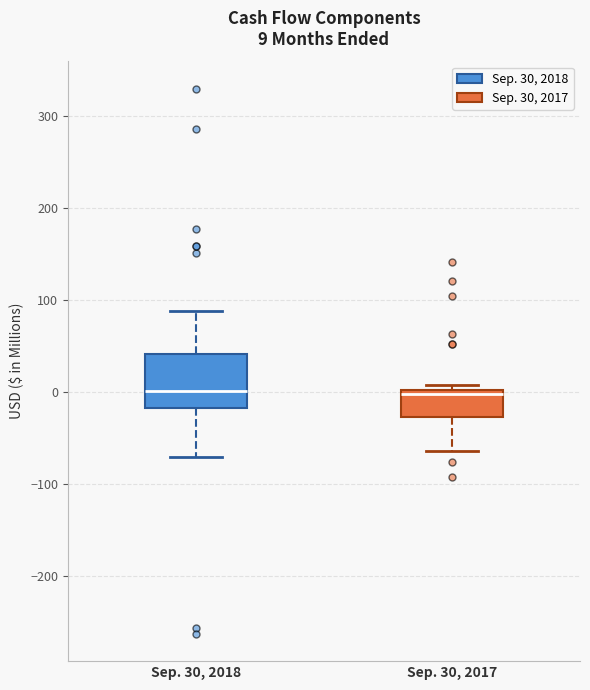

Which box is the tallest, from its lower edge to its upper edge?

Sep. 30, 2018